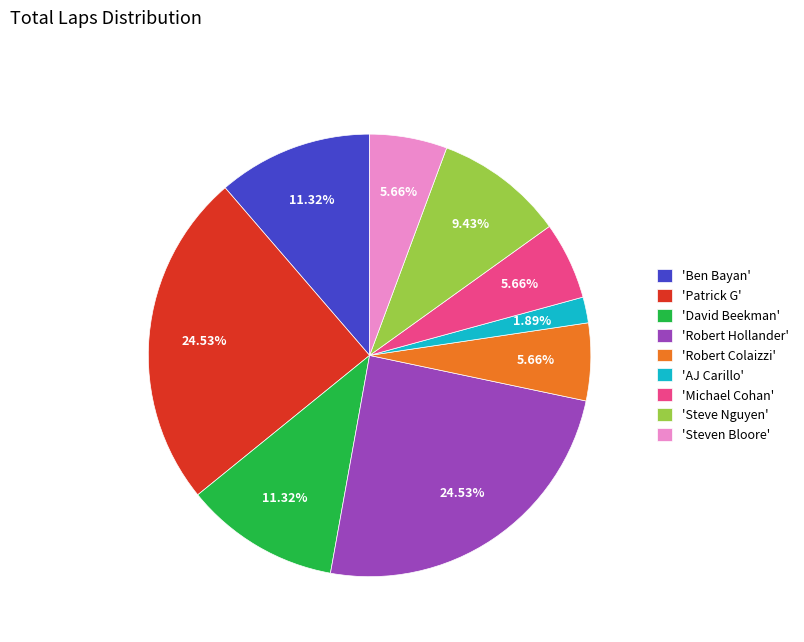

Approximately how many times larger is the value at 'Patrick G' compared to 'Robert Colaizzi'?

4.3